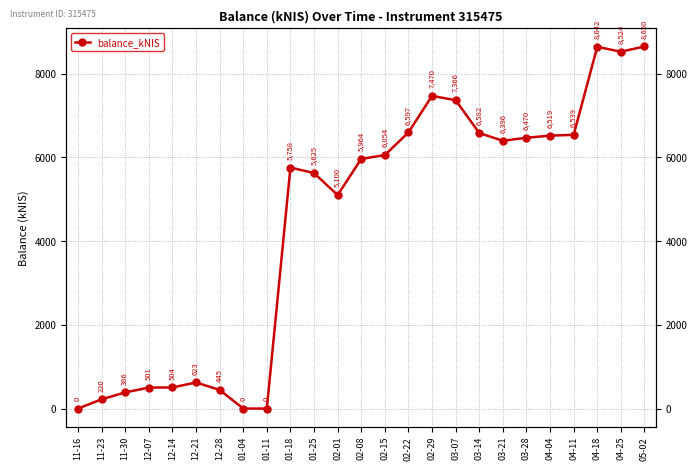

Count the number of data series in this chart.

1